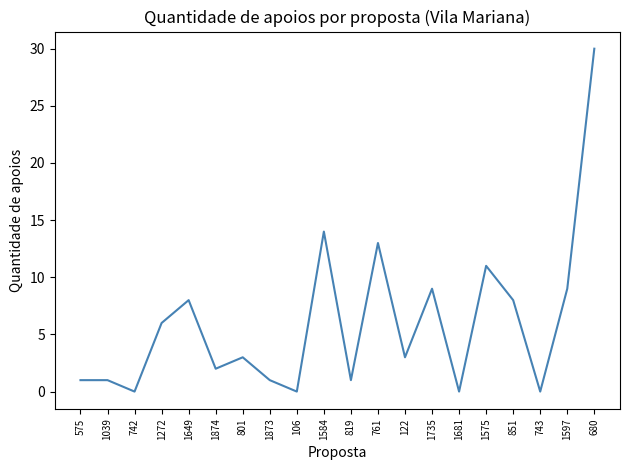

True or false: the data shows 25 at 1584.

False